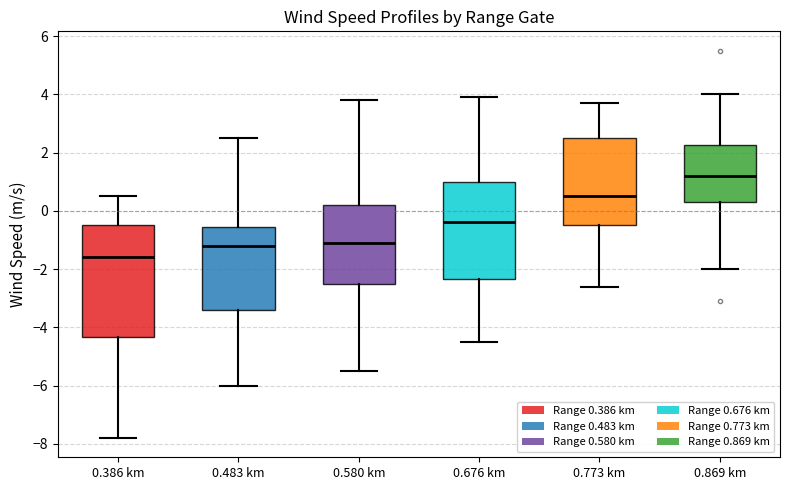

Reading left to right, transcribe this box plot: for each box, give where its median line is, the range the box spans, and where its two whiskers end, as read against the y-axis. The values are not printed on the chart, so give them approximately, as read against the axis.

0.386 km: median -1.6, box -4.4 to -0.4, whiskers -7.8 to 0.6
0.483 km: median -1.2, box -3.4 to -0.6, whiskers -6.0 to 2.6
0.580 km: median -1.0, box -2.4 to 0.2, whiskers -5.4 to 3.8
0.676 km: median -0.4, box -2.4 to 1.0, whiskers -4.4 to 4.0
0.773 km: median 0.6, box -0.4 to 2.6, whiskers -2.6 to 3.8
0.869 km: median 1.2, box 0.4 to 2.2, whiskers -2.0 to 4.0